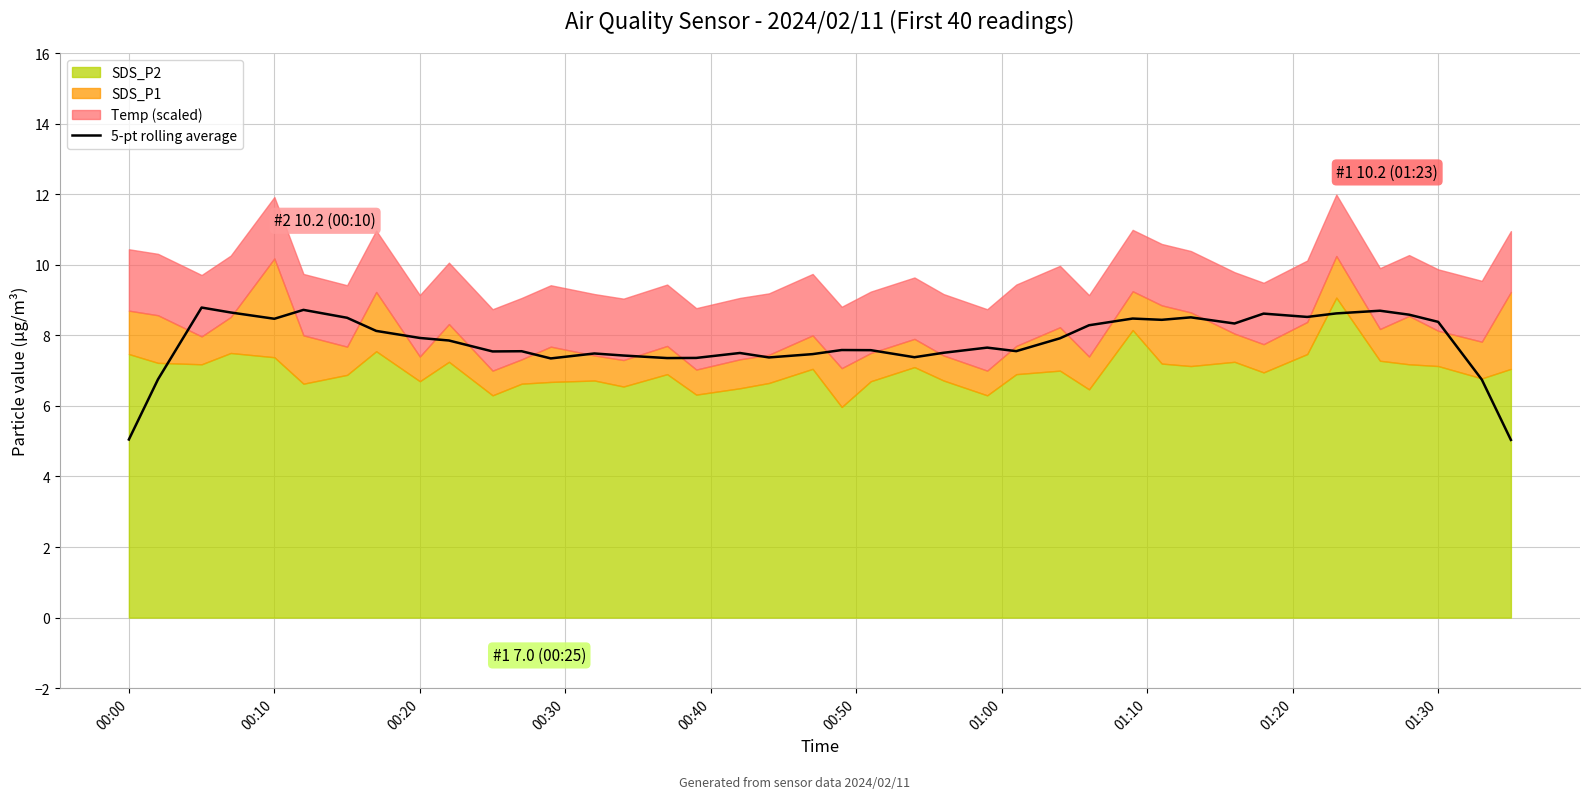

What is the maximum value for 5-pt rolling average?

8.8